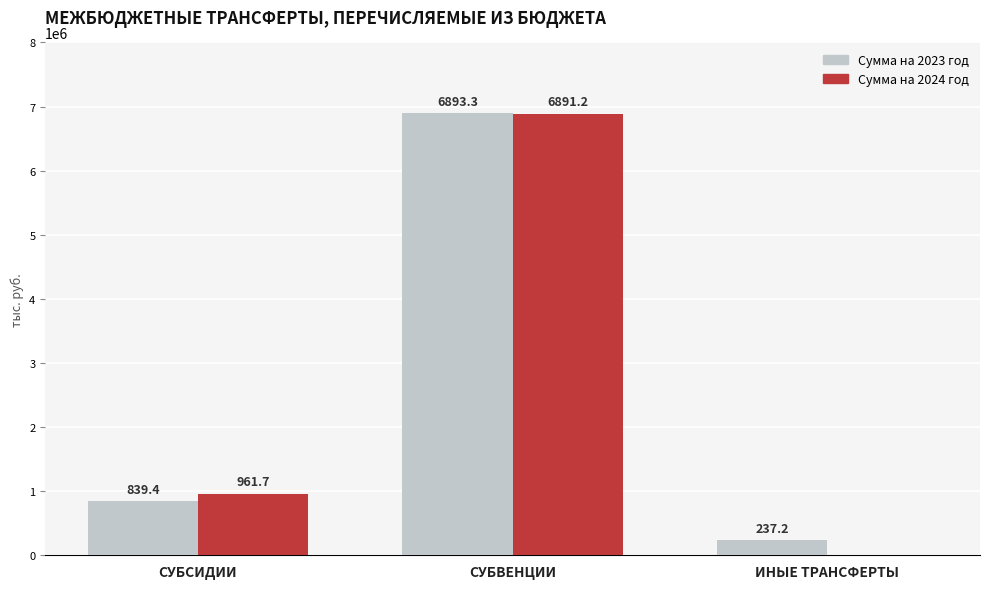

What is the difference between the maximum and minimum values in the Сумма на 2023 год series?

6656159.8